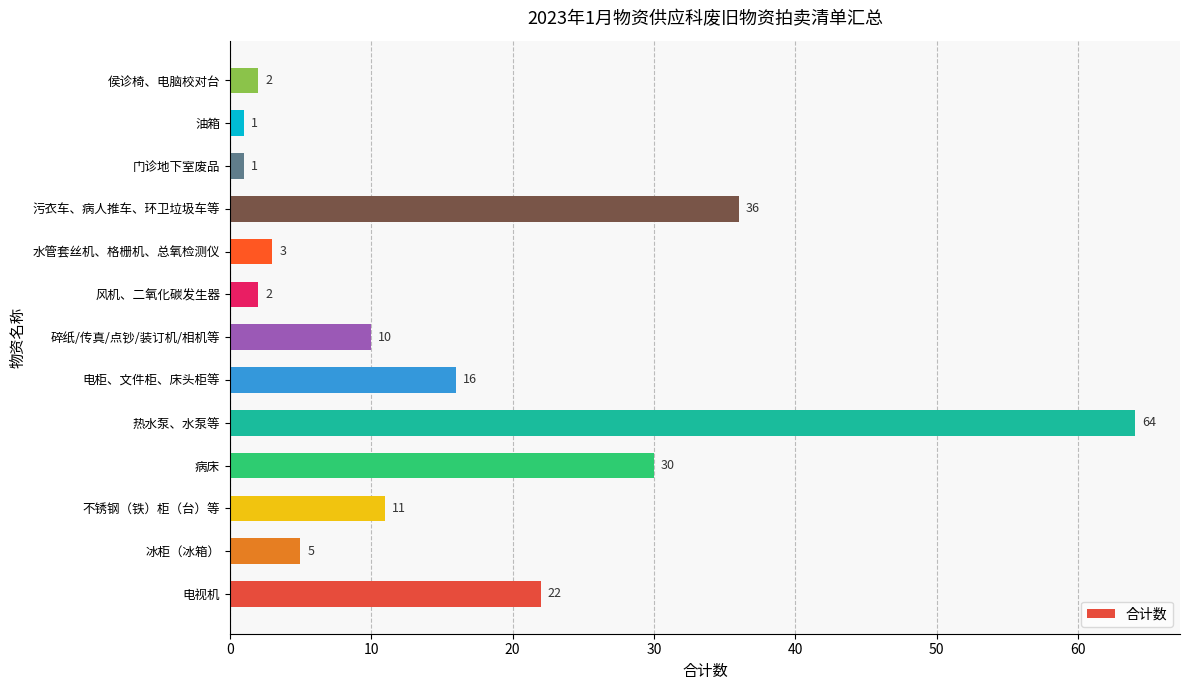

What is the sum of all values?

203